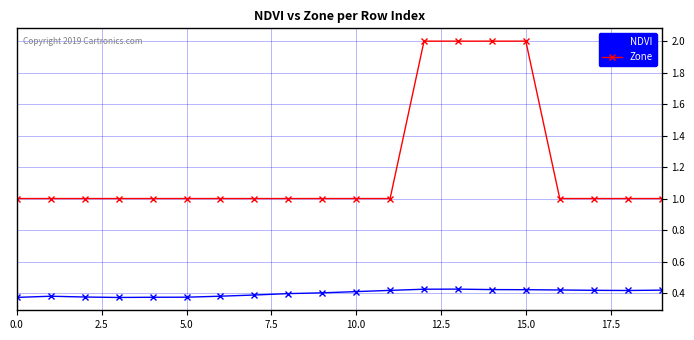

What is the maximum value shown in the chart?

2.0